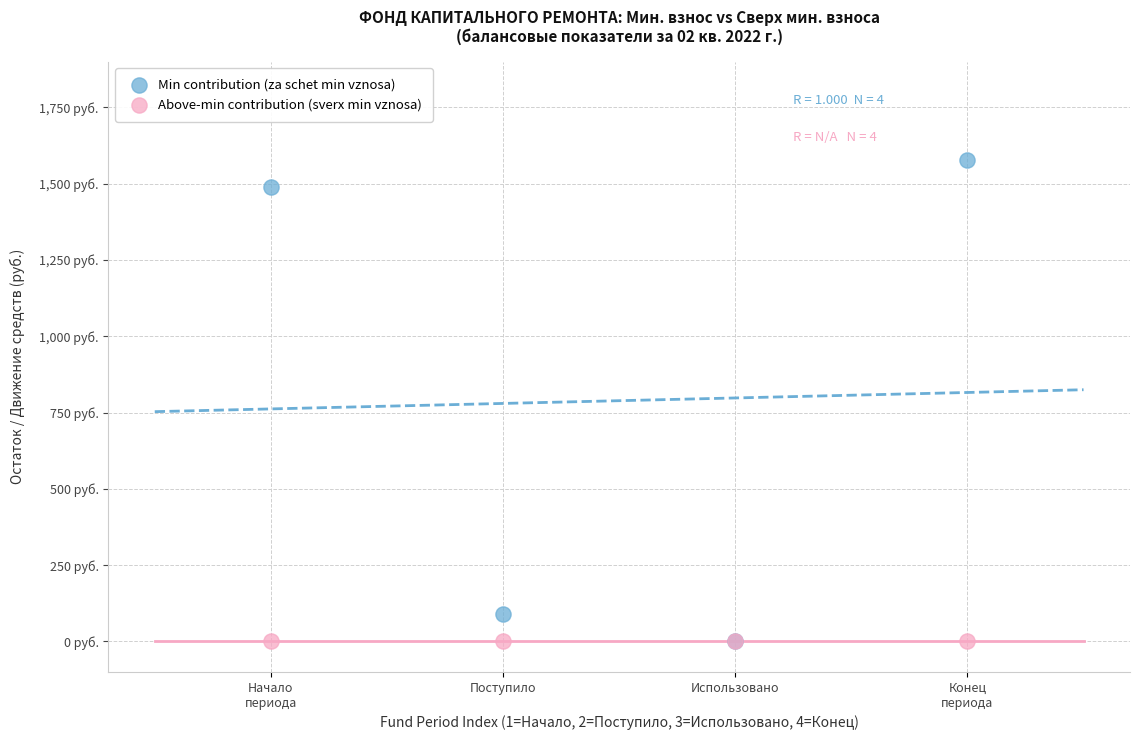

Which series contains the highest Y value?

Min contribution (za schet min vznosa)